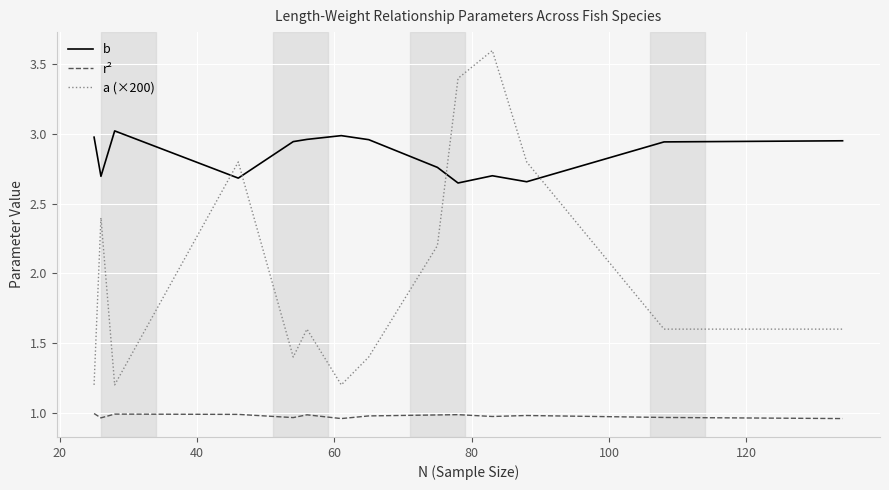

Rank the series by their average value, from highest to lowest.

b, a (×200), r²